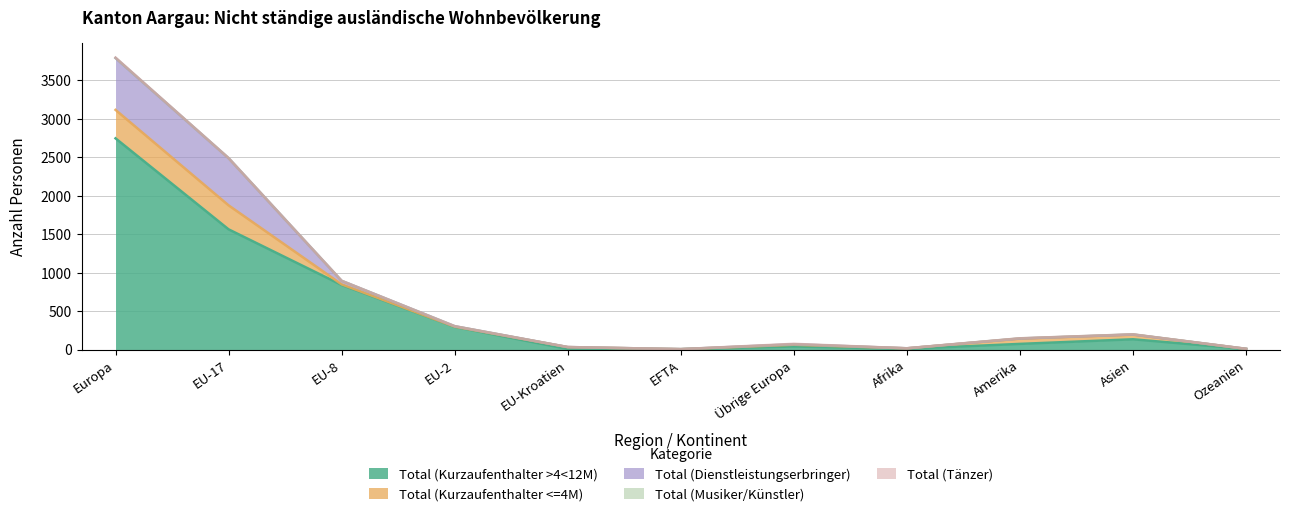

Does the chart display data point markers on the line(s)?

No